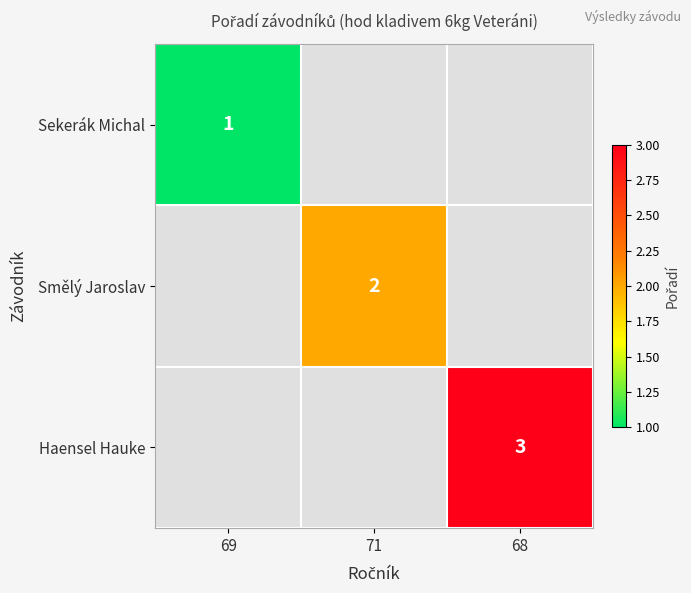

What is the minimum value shown in the chart?

1.0